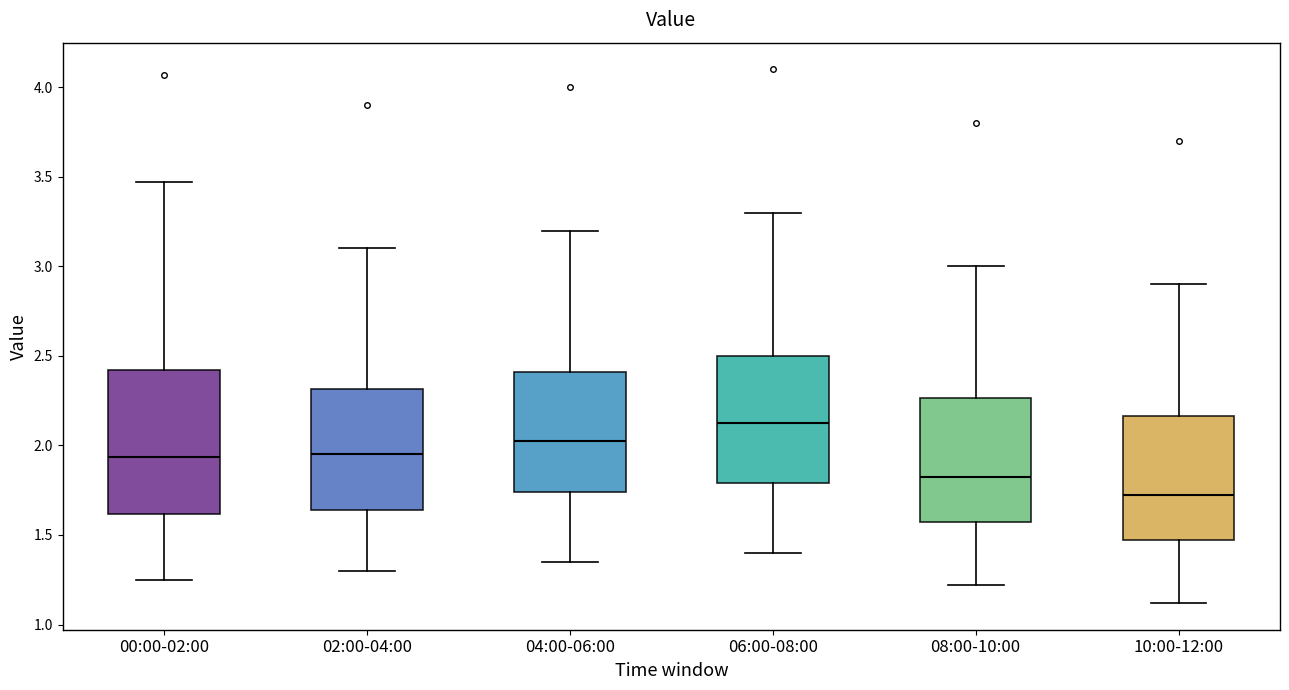

Reading left to right, transcribe this box plot: for each box, give where its median line is, the range the box spans, and where its two whiskers end, as read against the y-axis. The values are not printed on the chart, so give them approximately, as read against the axis.

00:00-02:00: median 1.95, box 1.60 to 2.40, whiskers 1.25 to 3.45
02:00-04:00: median 1.95, box 1.65 to 2.30, whiskers 1.30 to 3.10
04:00-06:00: median 2.05, box 1.75 to 2.40, whiskers 1.35 to 3.20
06:00-08:00: median 2.15, box 1.80 to 2.50, whiskers 1.40 to 3.30
08:00-10:00: median 1.85, box 1.55 to 2.25, whiskers 1.20 to 3.00
10:00-12:00: median 1.75, box 1.45 to 2.15, whiskers 1.10 to 2.90